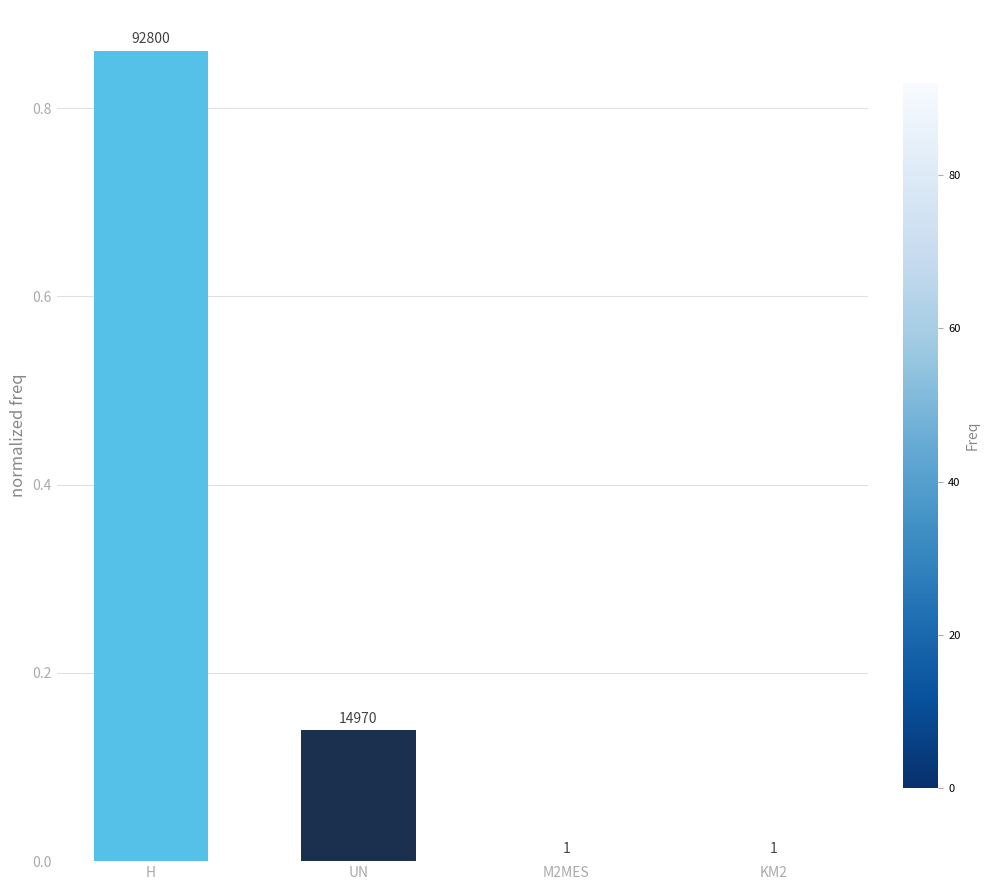

True or false: the data shows 0.0 at KM2.

False